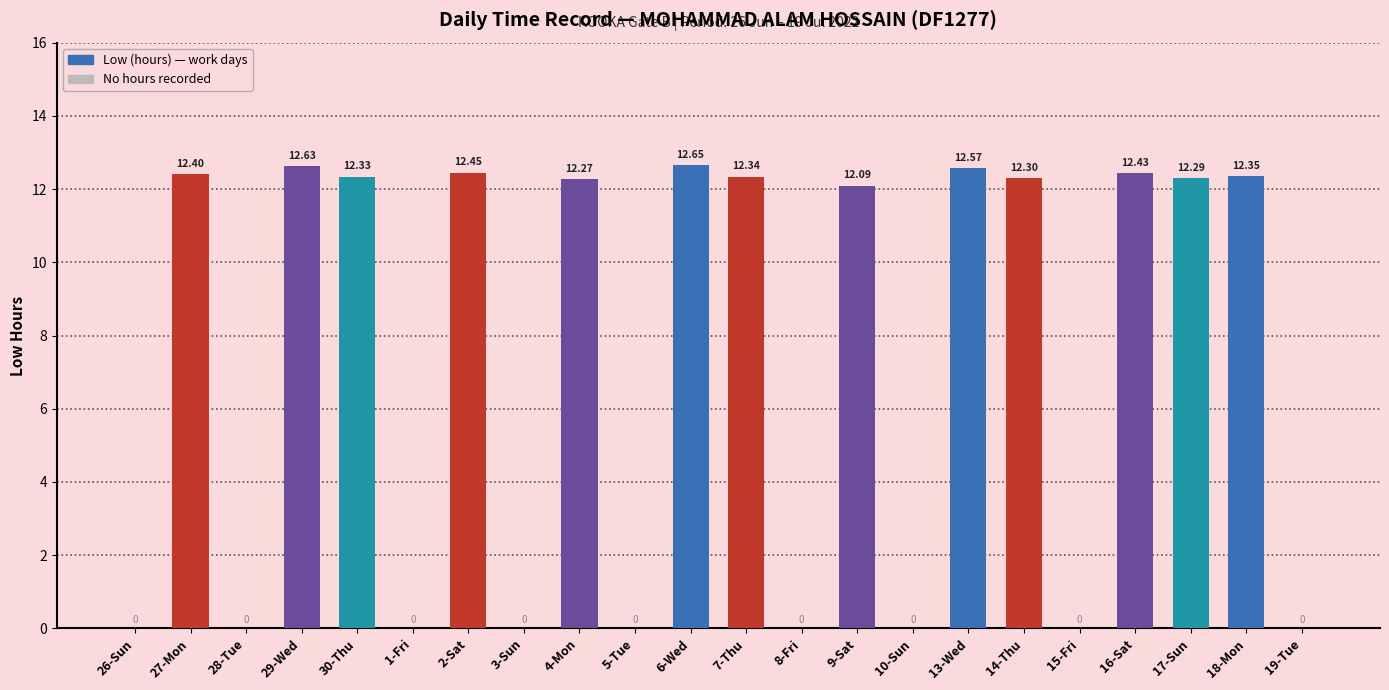

What is the greatest value displayed?

12.7